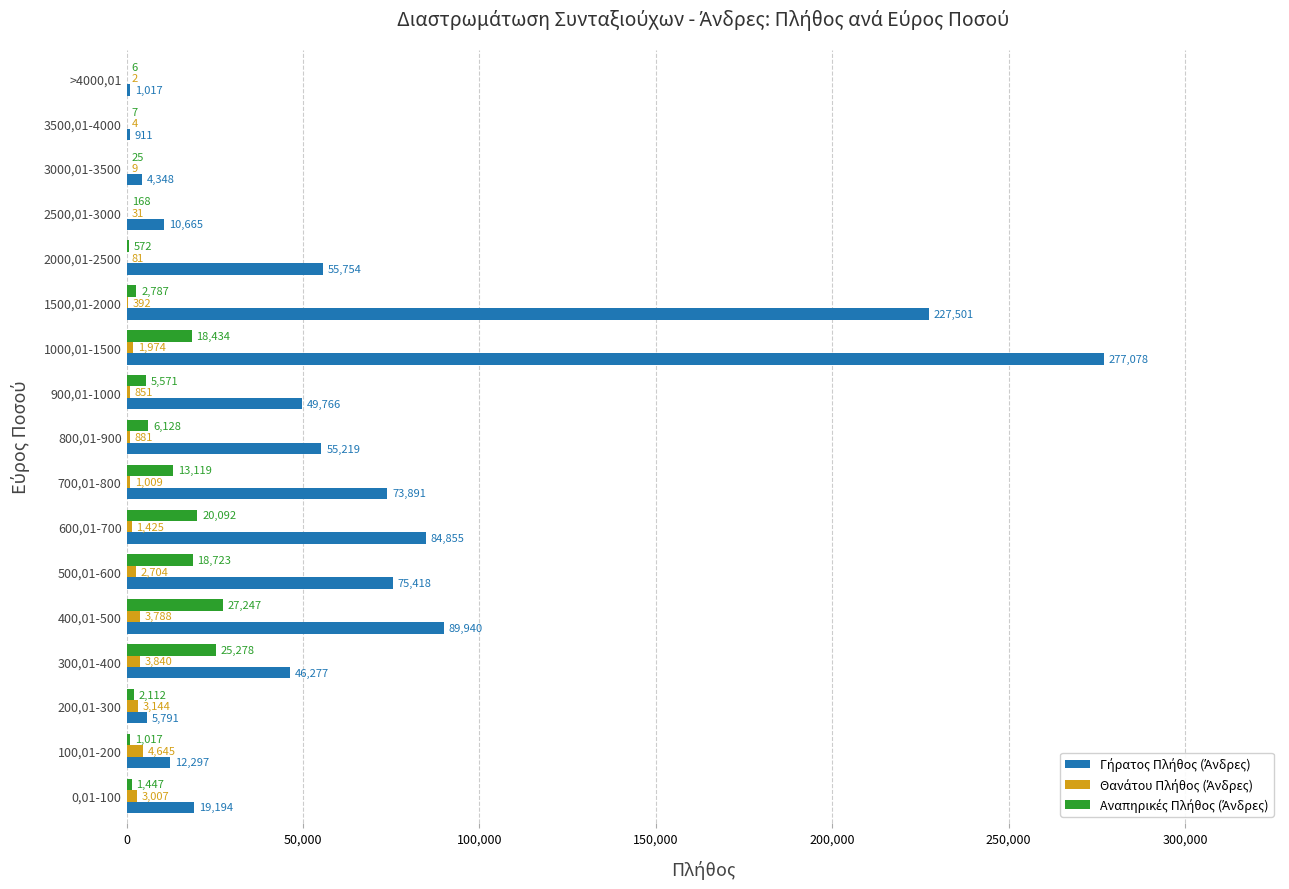

What is the maximum value shown in the chart?

277078